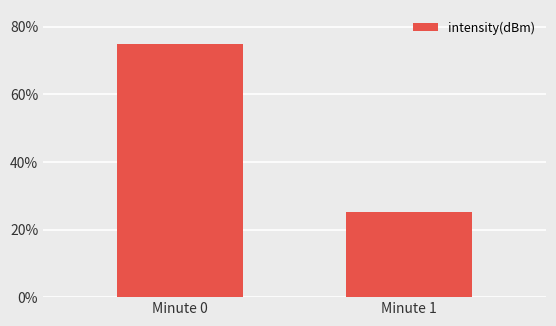

Count the values in the range 0 to 1.

2